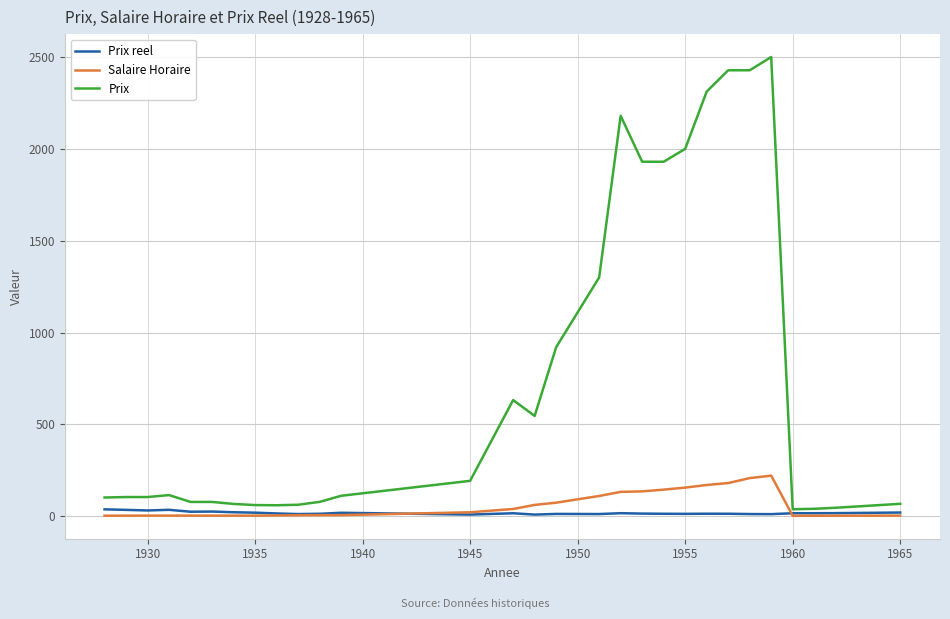

Which series has the largest range (max minus min)?

Prix